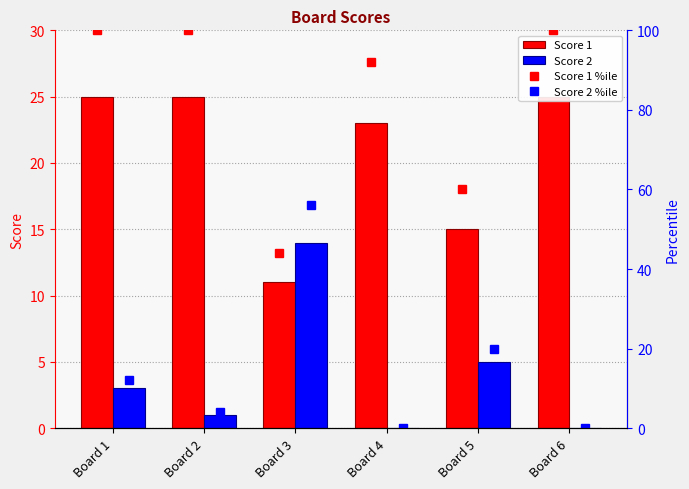

What value does the Score 1 series have at Board 1?

25.0